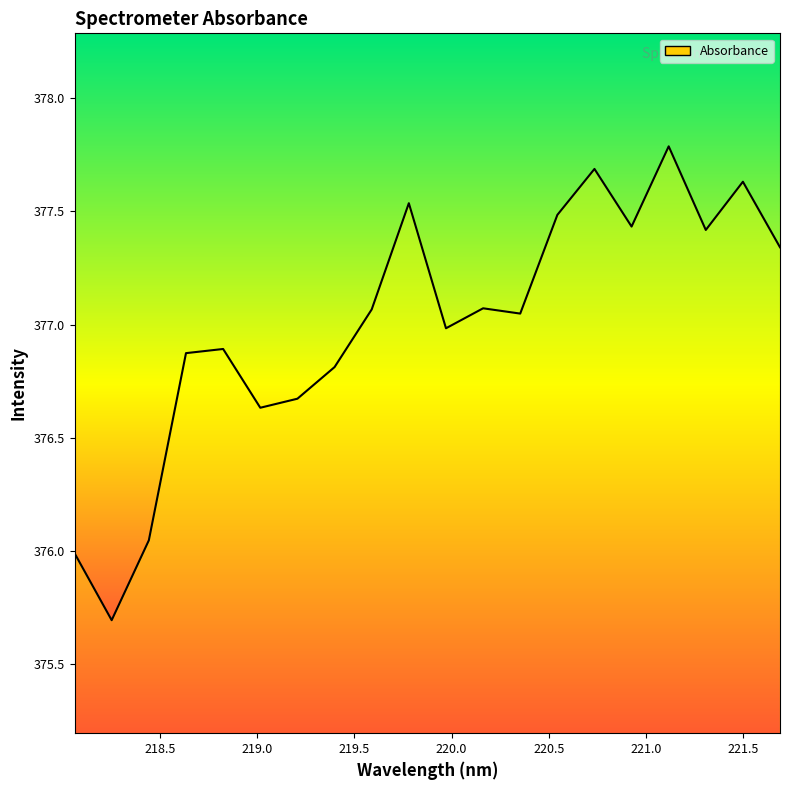

What is the smallest value displayed?

375.7